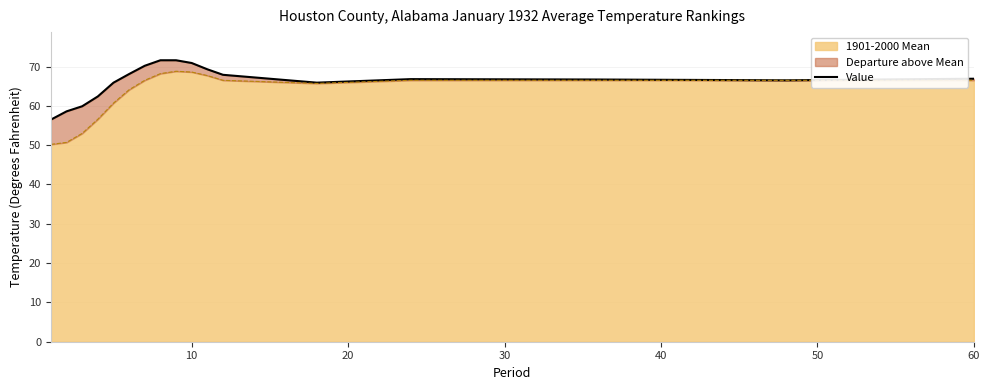

What is the lowest value of the 1901-2000 Mean series?

50.2